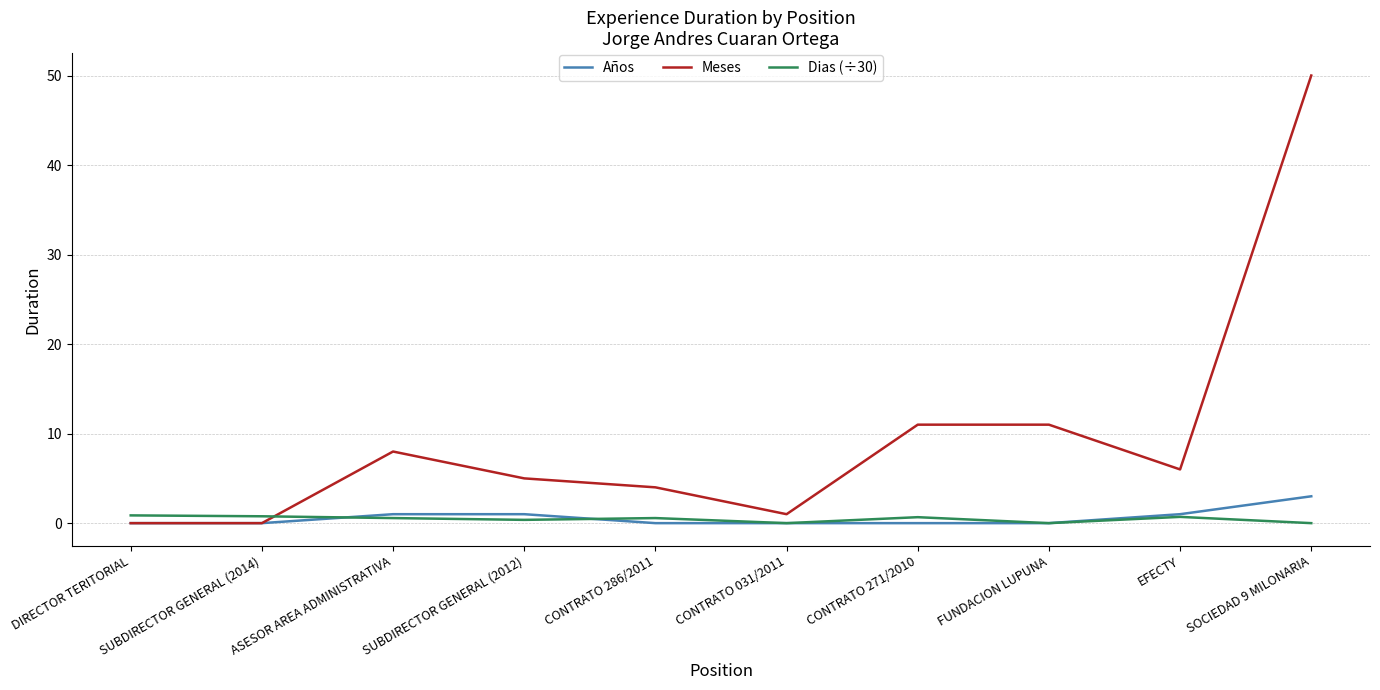

What are all the series names shown in the legend?

Años, Meses, Dias (÷30)